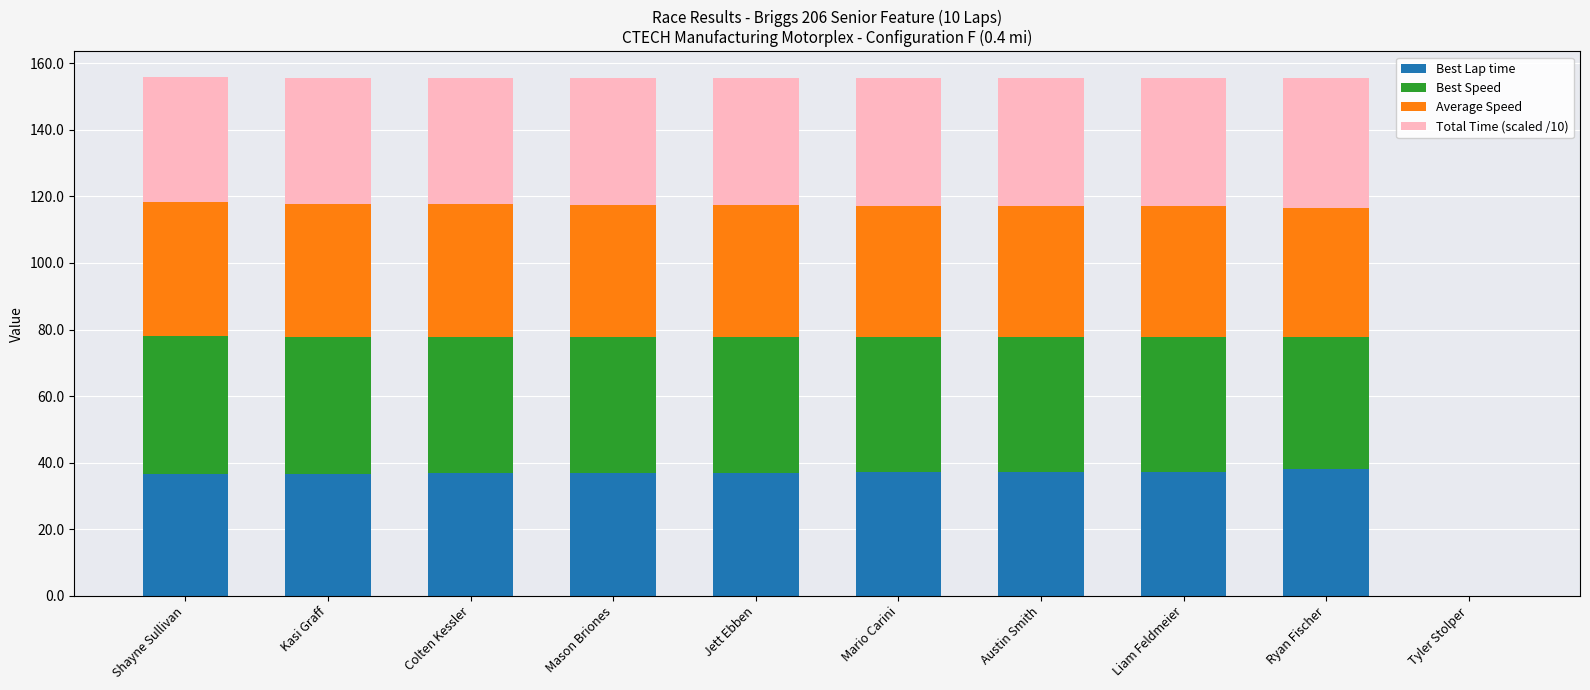

What is the maximum value for Best Lap time?

38.0